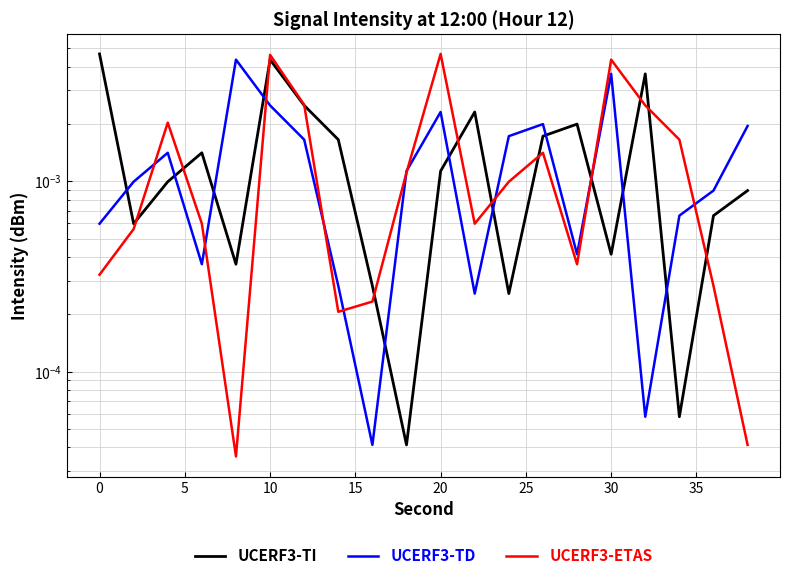

The UCERF3-TI series shows 0.0 at 25. True or false?

False